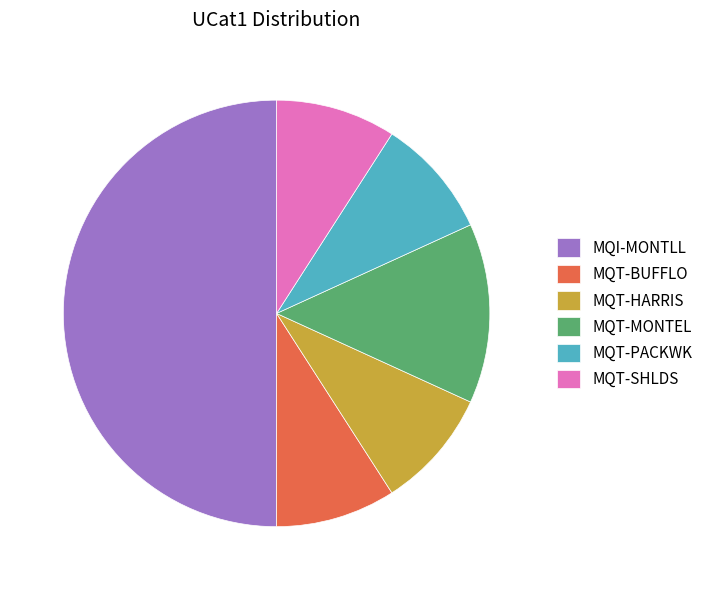

What is the ratio of the value at MQT-BUFFLO to the value at MQT-MONTEL?

0.7